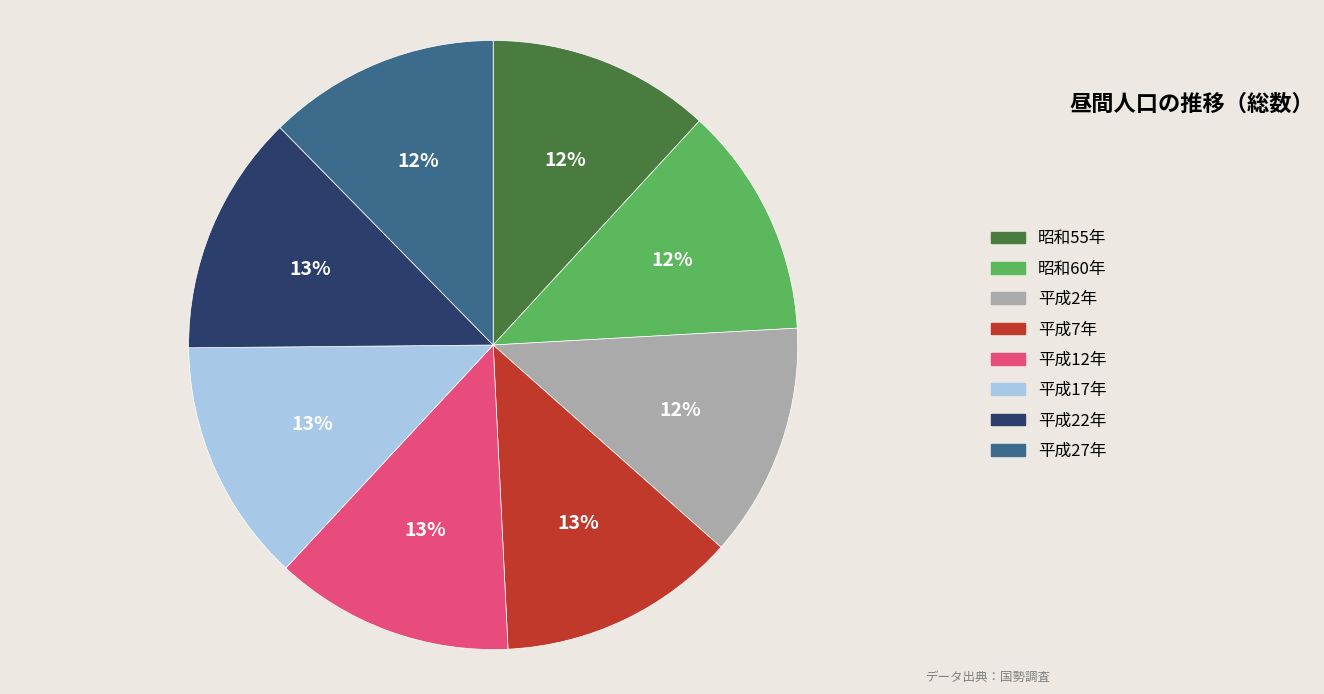

Count the number of slices in the pie.

8